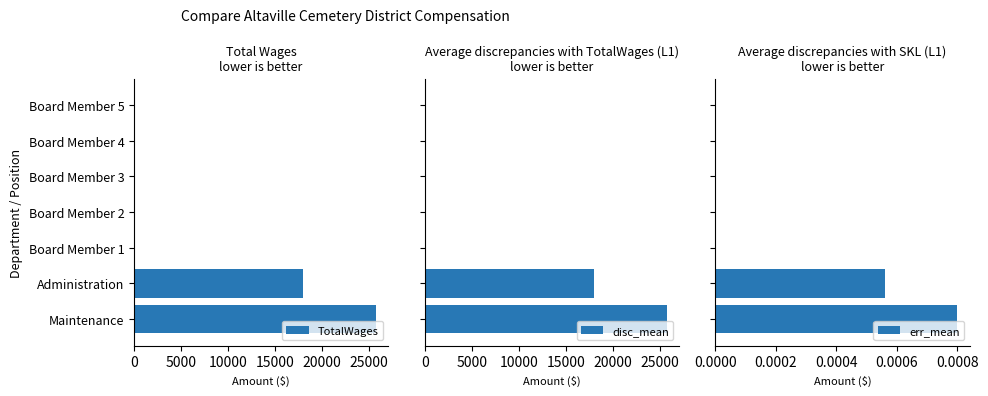

Which series has the widest spread of values?

TotalWages